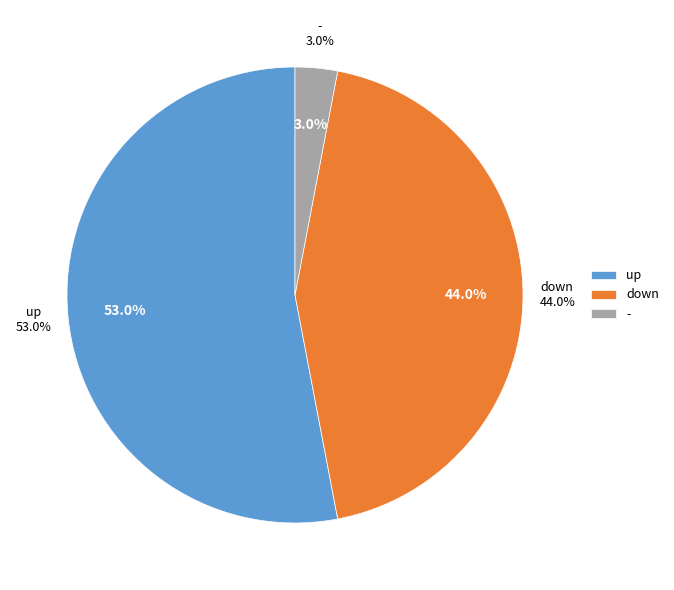

To the nearest percent, what is the average slice percentage?

33%